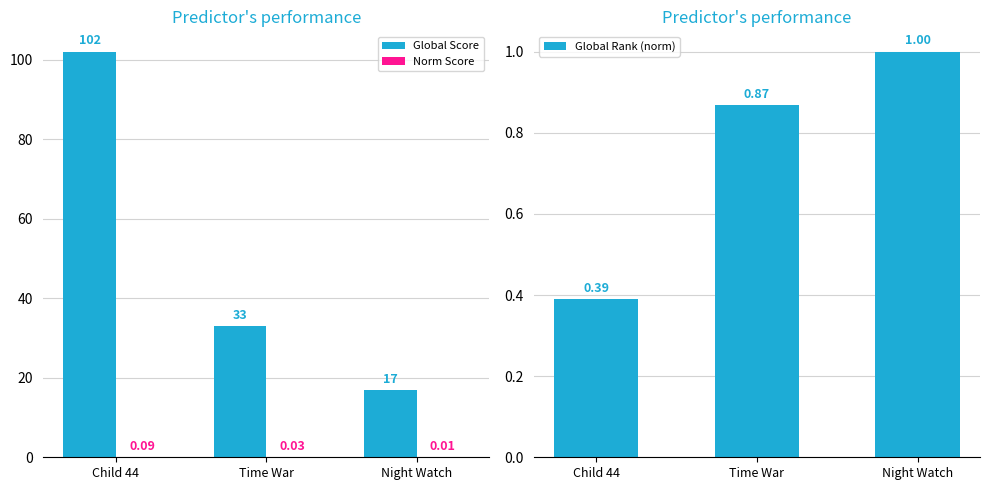

What is the total value across all series at Night Watch?

18.0